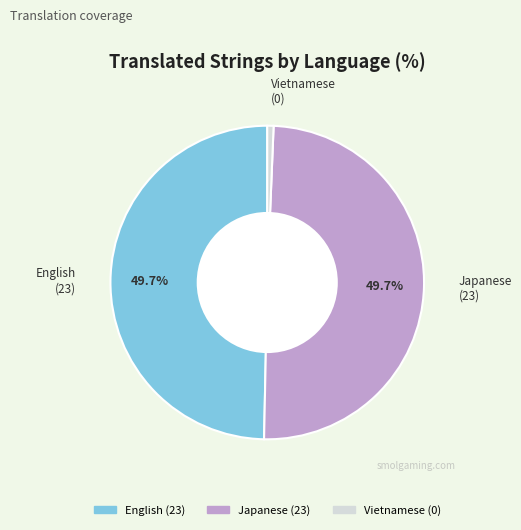

What is the ratio of the value at Japanese to the value at English?

1.0